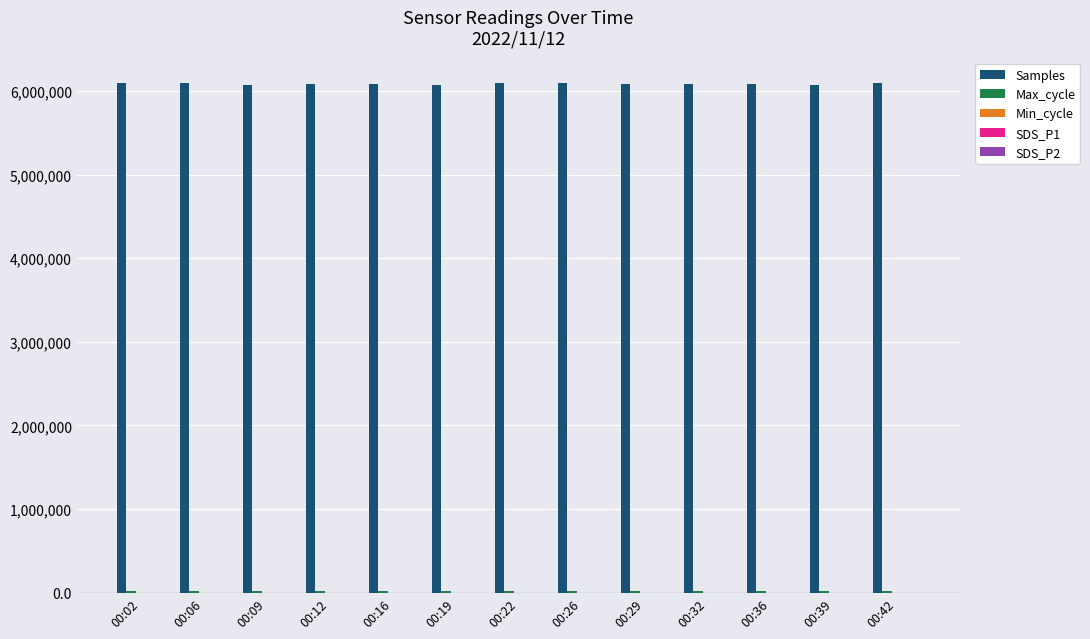

The value of Samples at 00:22 is 6090322.0. True or false?

True